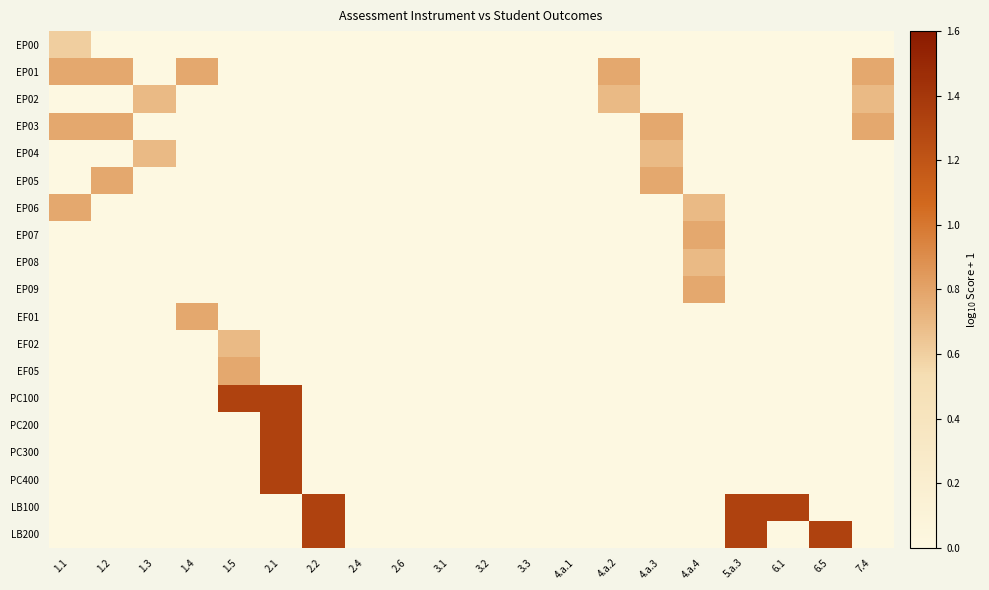

At which category is the sum across all series the highest?

2.1